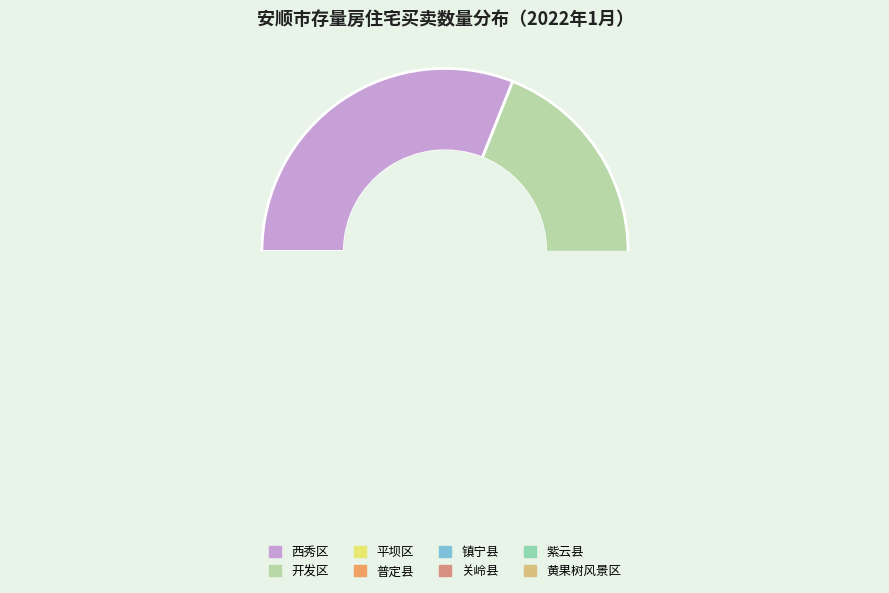

What percentage is NOT represented by 黄果树风景区?

99.7%